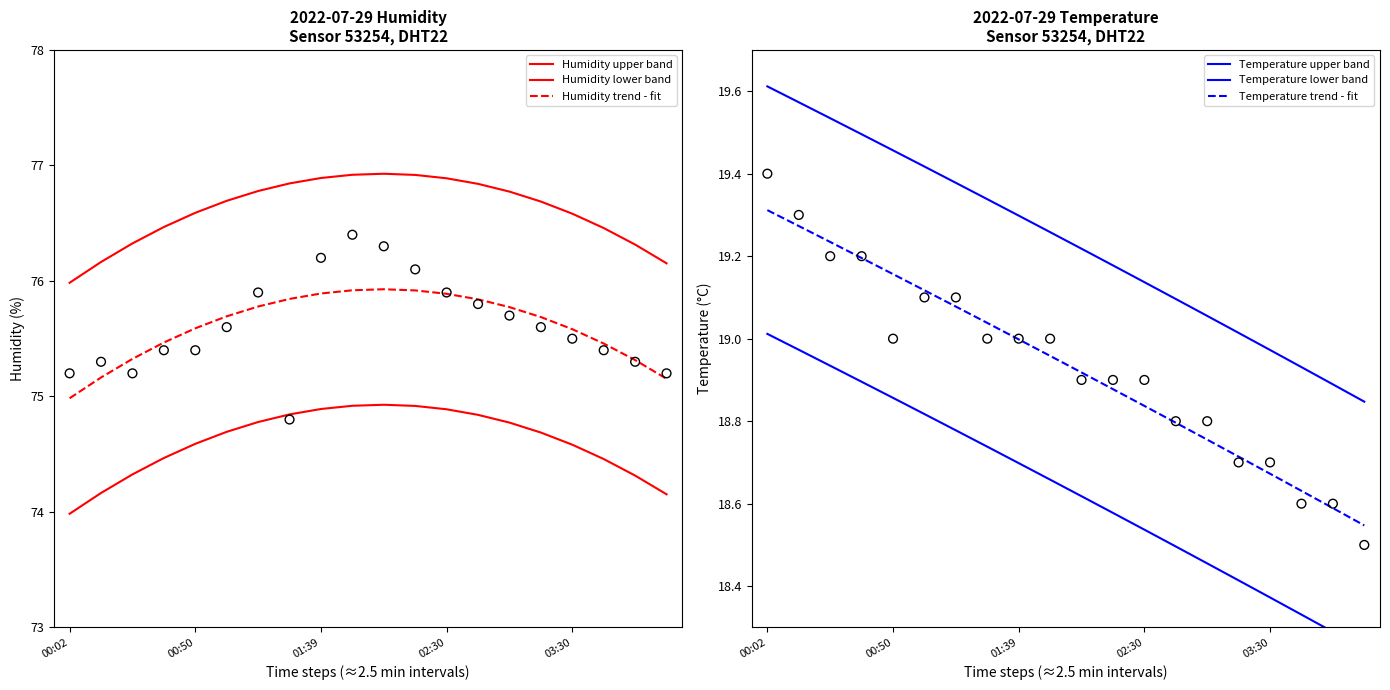

Which series reaches the maximum Y coordinate?

Humidity upper band